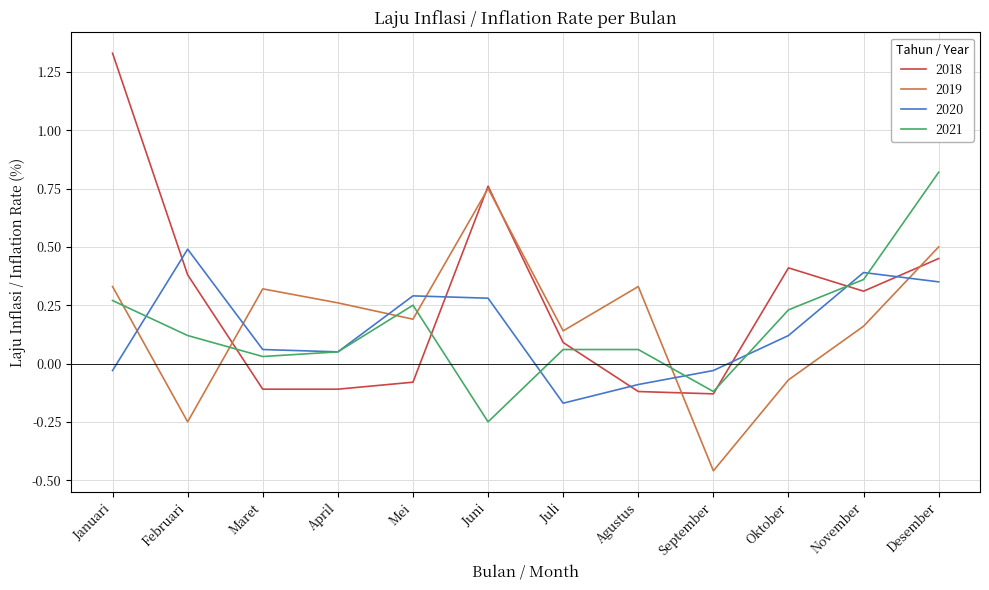

At which label does 2019 reach its peak?

Juni